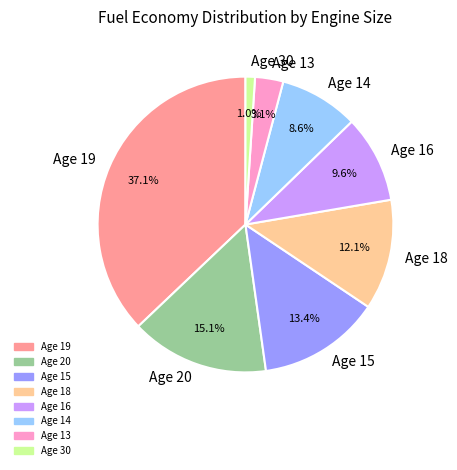

How many segments does this pie chart have?

8